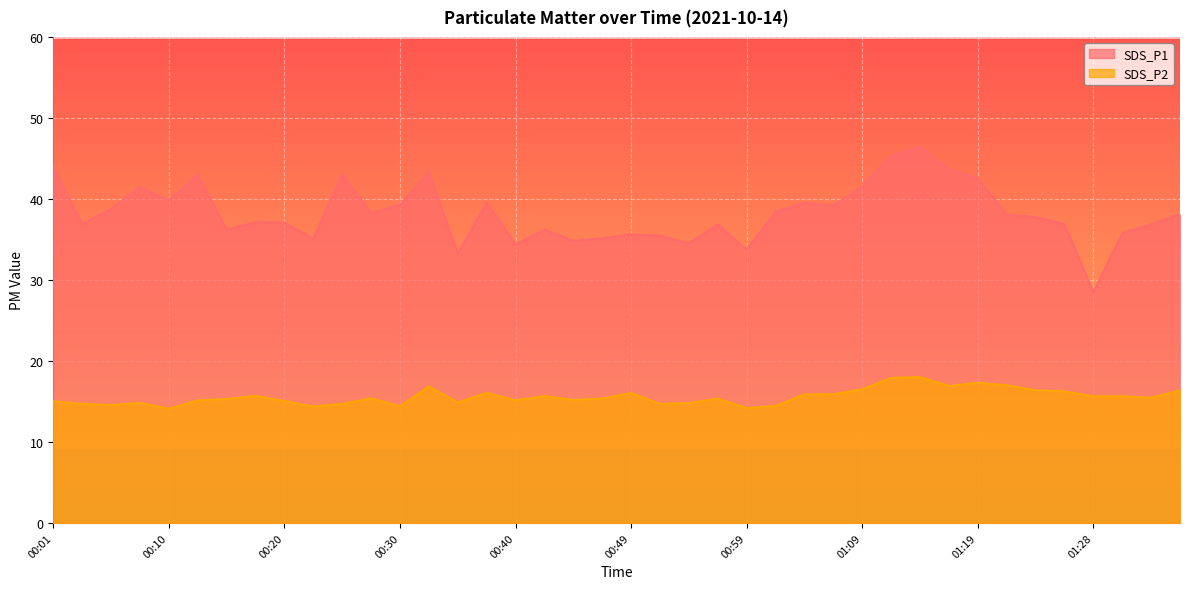

List the series in order of their overall mean, lowest first.

SDS_P2, SDS_P1